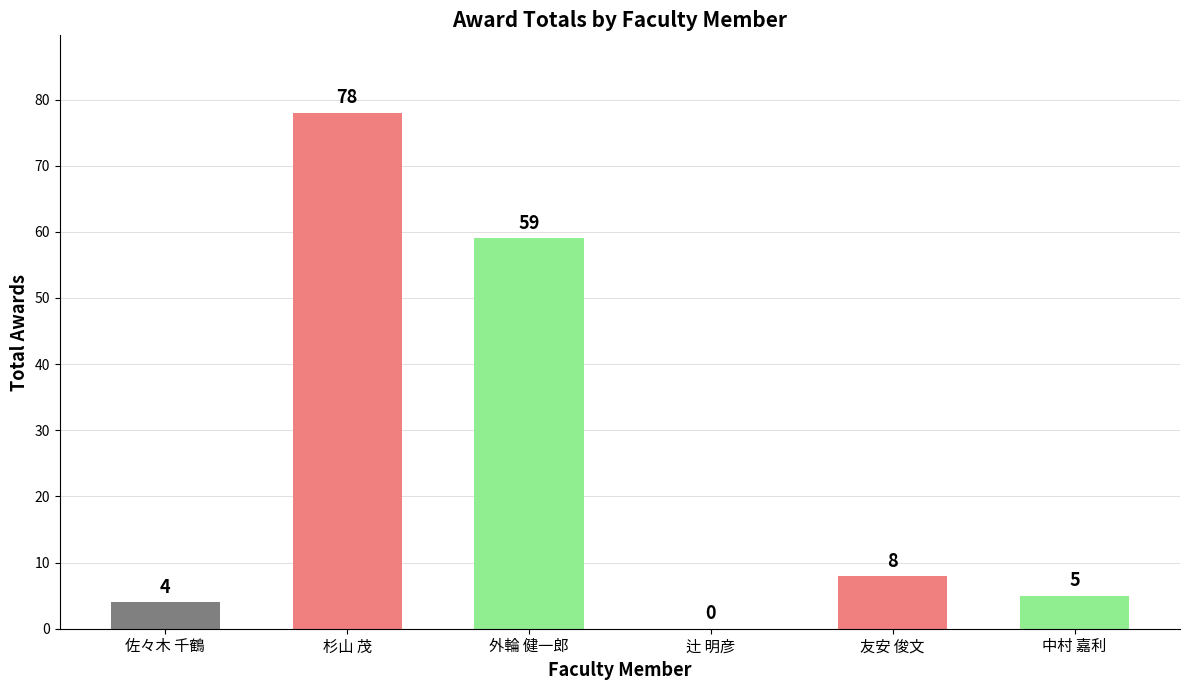

The value at 中村 嘉利 is 5. True or false?

True